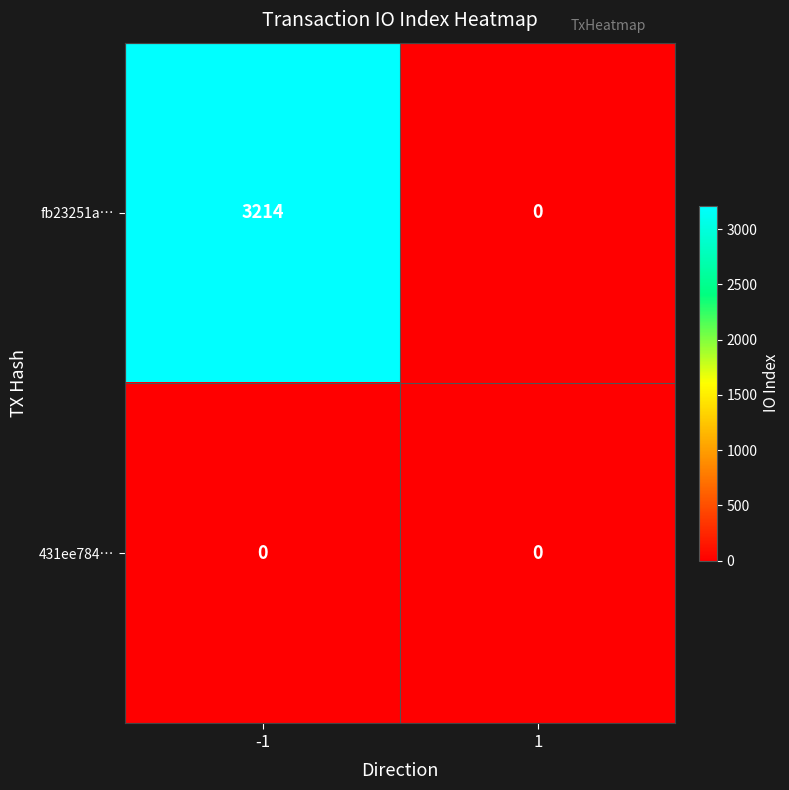

List the series in order of their peak value, lowest first.

431ee784…, fb23251a…